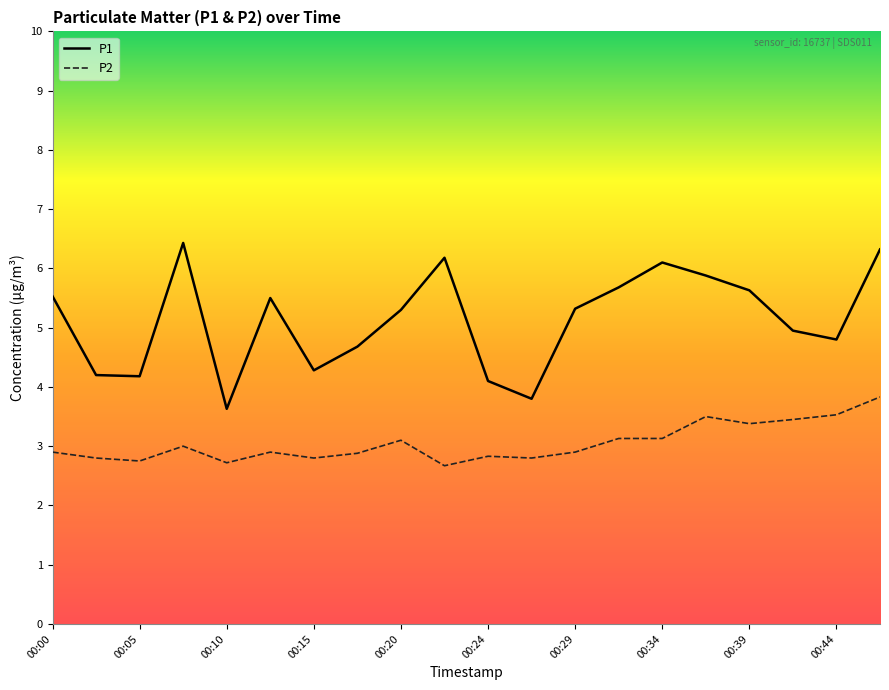

True or false: P1 and P2 intersect in this chart.

False